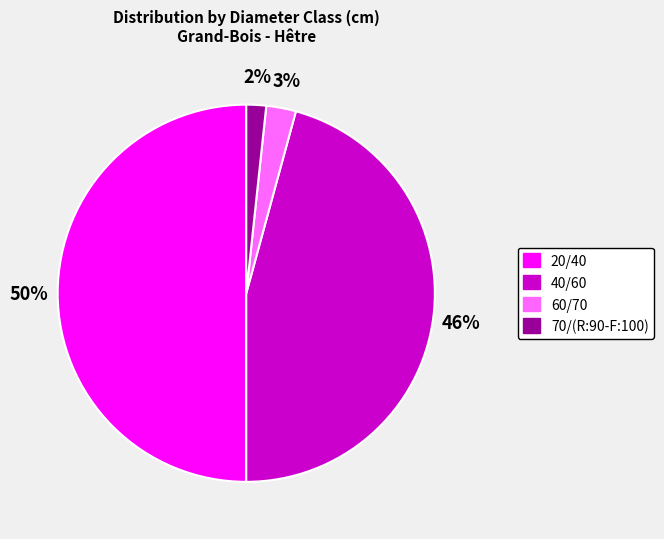

How many slices are in this pie chart?

4